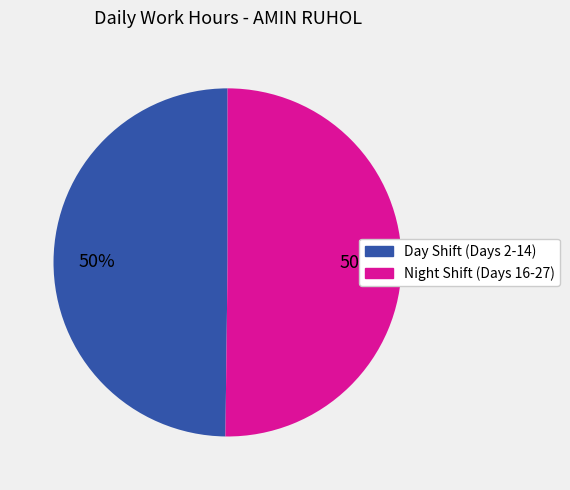

To the nearest percent, what is the average slice percentage?

50%